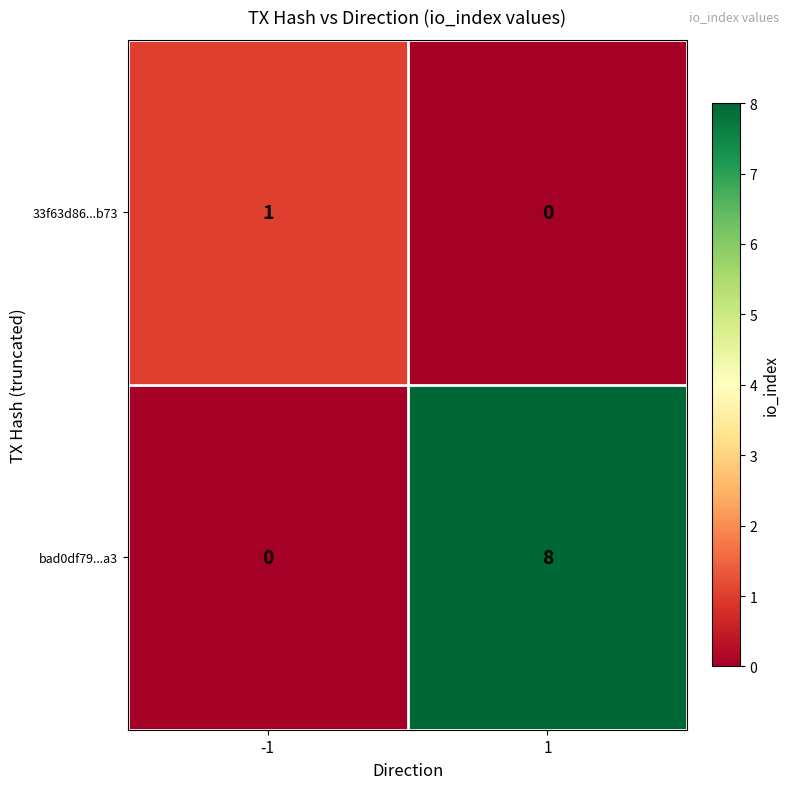

At 1, list the series in order from smallest to largest.

33f63d86...b73, bad0df79...a3